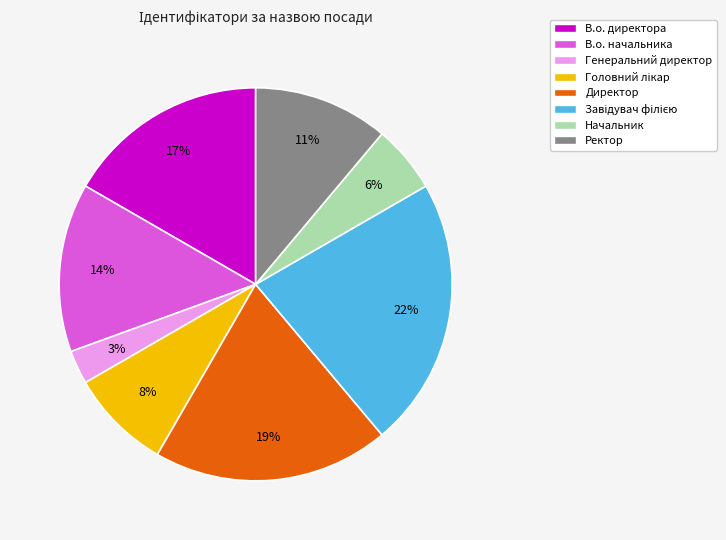

What is the smallest slice in the pie chart?

Генеральний директор